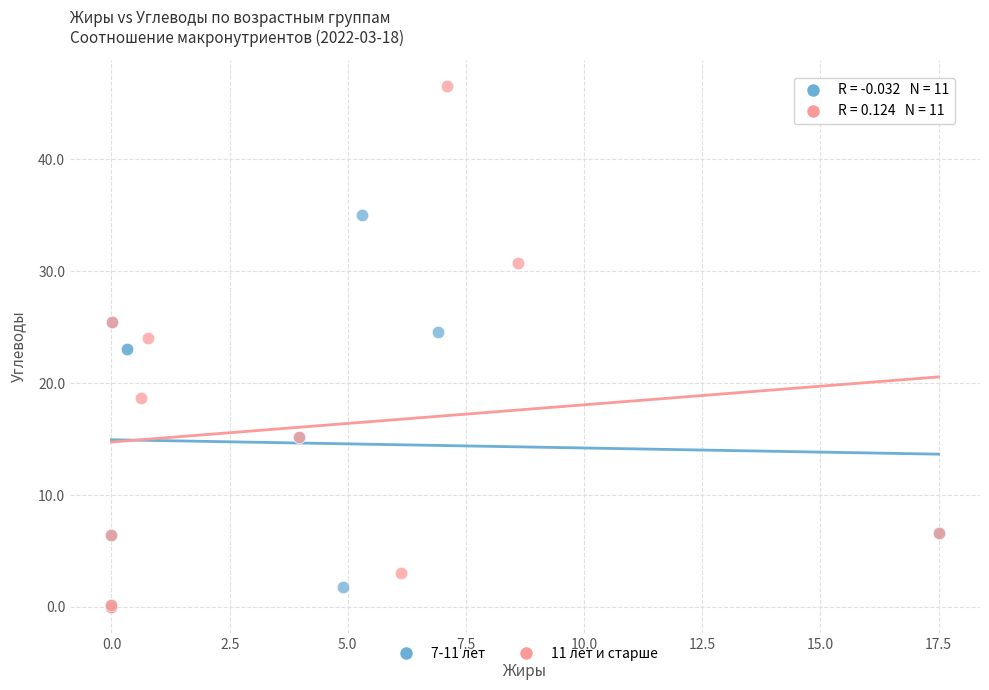

Which series reaches the maximum Y coordinate?

11 лет и старше